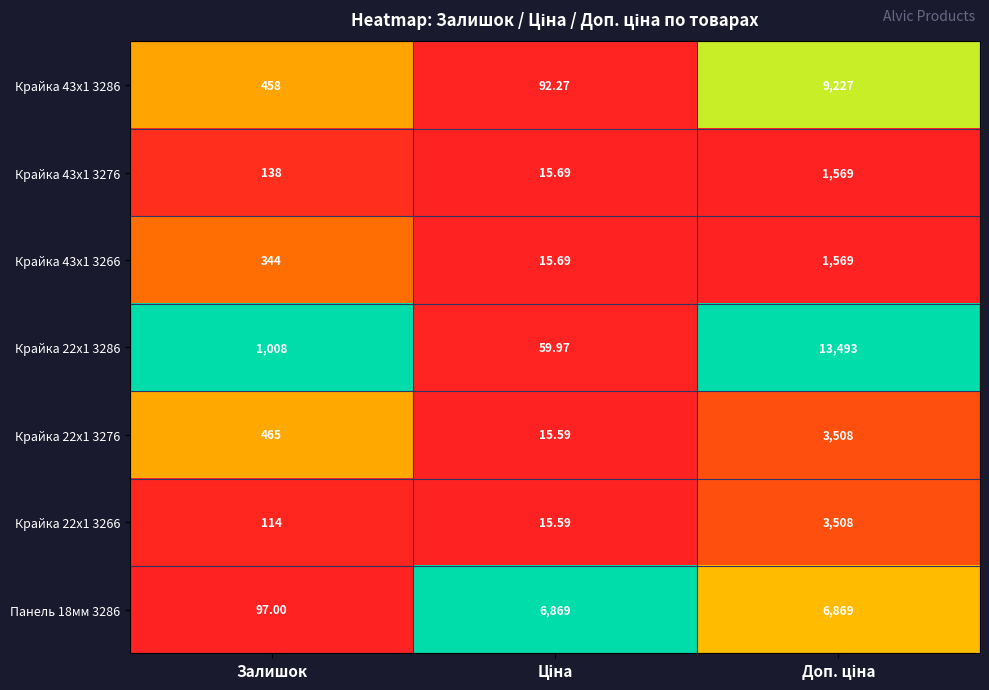

Which series has the largest range (max minus min)?

Крайка 22x1 3286